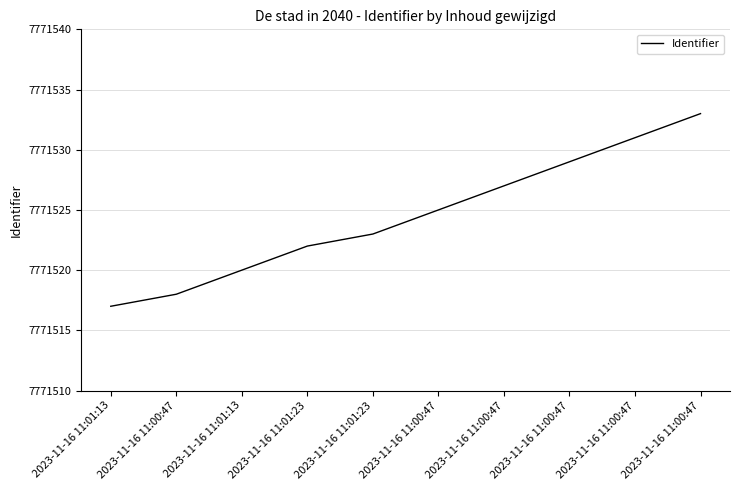

Is it true that the value at 2023-11-16 11:01:23 is 2020651?

False